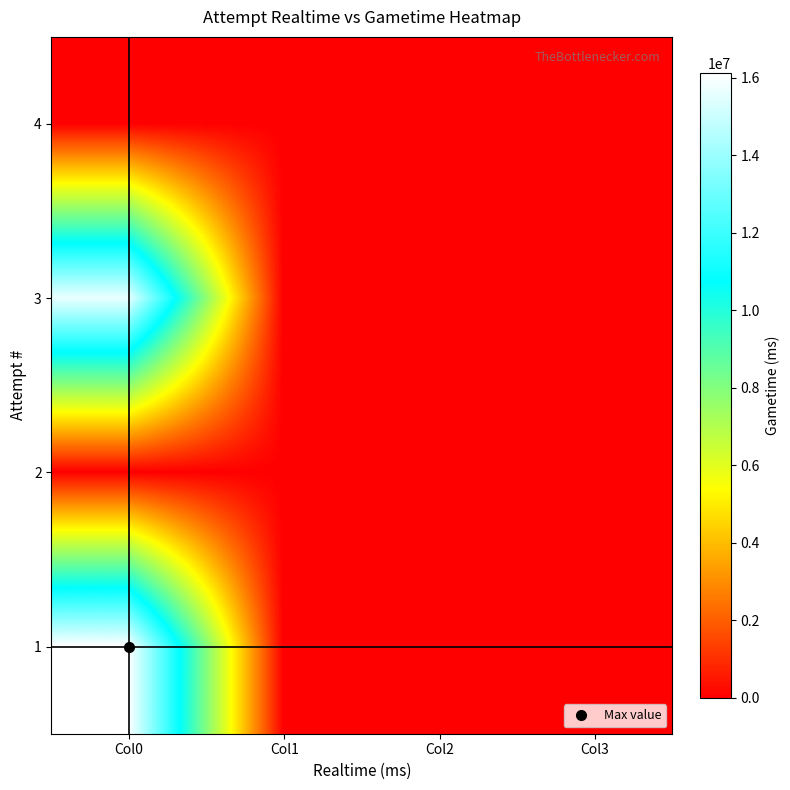

Reading right to left, transcribe all the data shown in this chart.

4: Col3=0	Col2=0	Col1=0	Col0=0
3: Col3=0	Col2=0	Col1=0	Col0=15672740
2: Col3=0	Col2=0	Col1=0	Col0=0
1: Col3=0	Col2=0	Col1=0	Col0=16133827